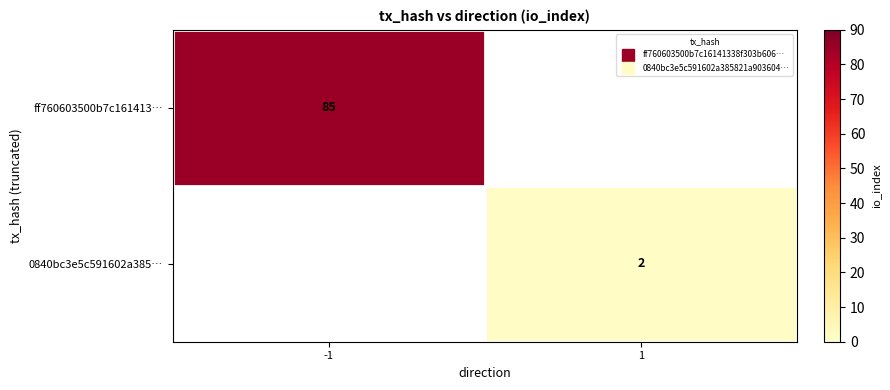

List the labels in order of 0840bc3e5c591602a385… value, largest first.

-1, 1